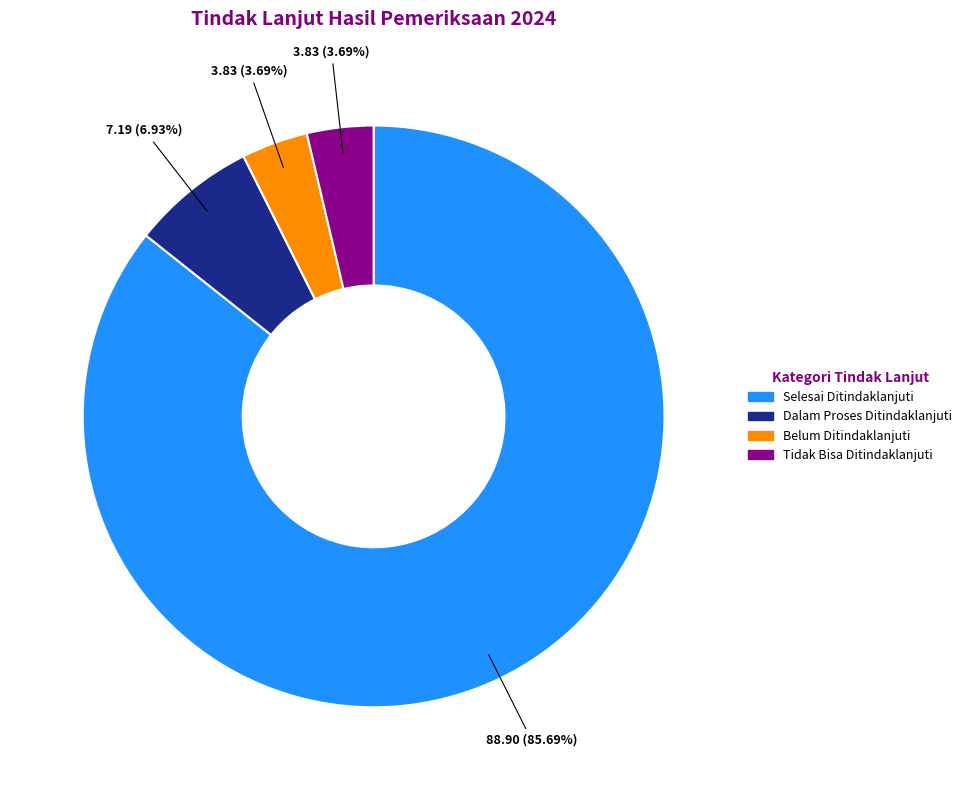

What is the largest slice in the pie chart?

Selesai Ditindaklanjuti